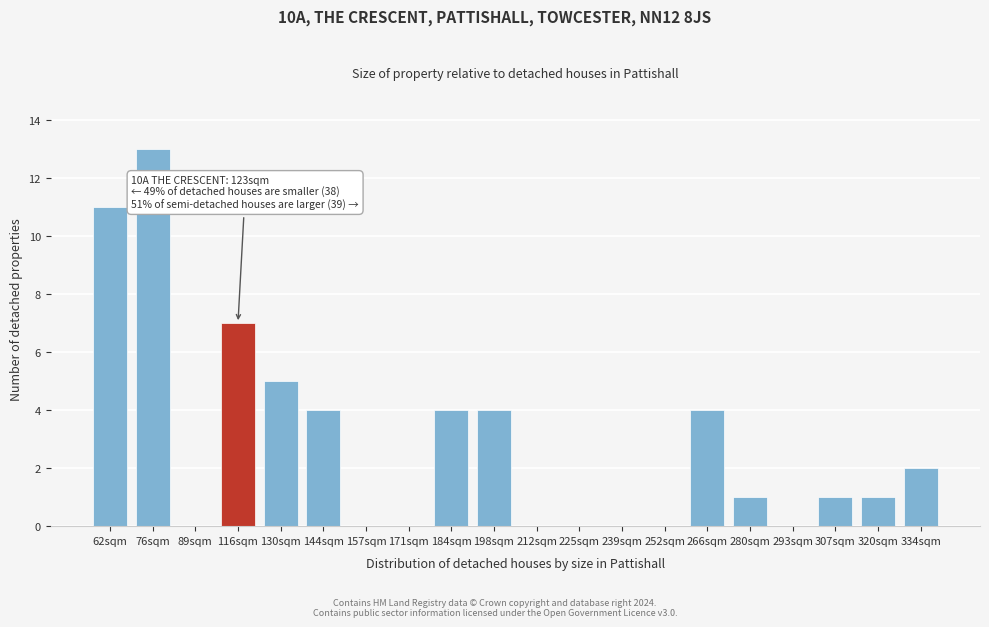

Reading left to right, what are all the values shown in this chart?

62sqm=11	76sqm=13	89sqm=0	116sqm=7	130sqm=5	144sqm=4	157sqm=0	171sqm=0	184sqm=4	198sqm=4	212sqm=0	225sqm=0	239sqm=0	252sqm=0	266sqm=4	280sqm=1	293sqm=0	307sqm=1	320sqm=1	334sqm=2